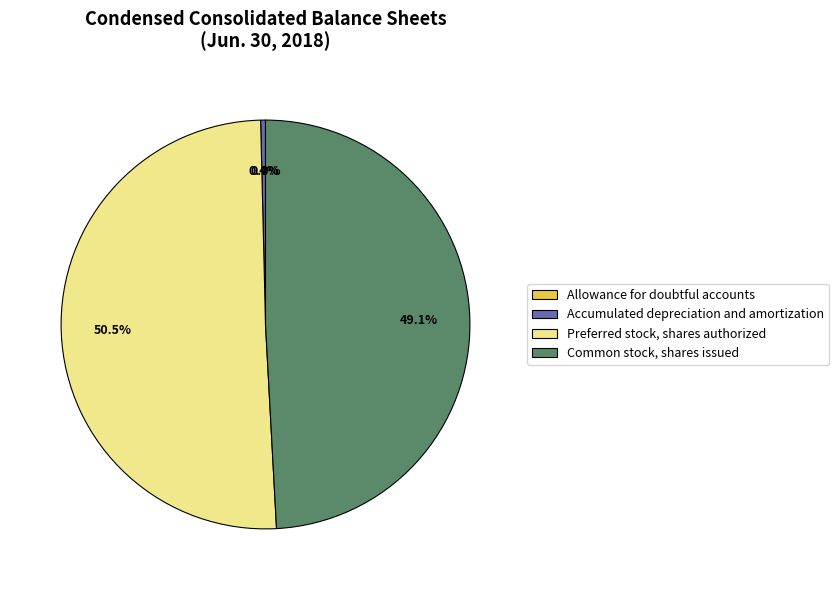

To the nearest percent, what percentage of the pie is Common stock, shares issued?

49%